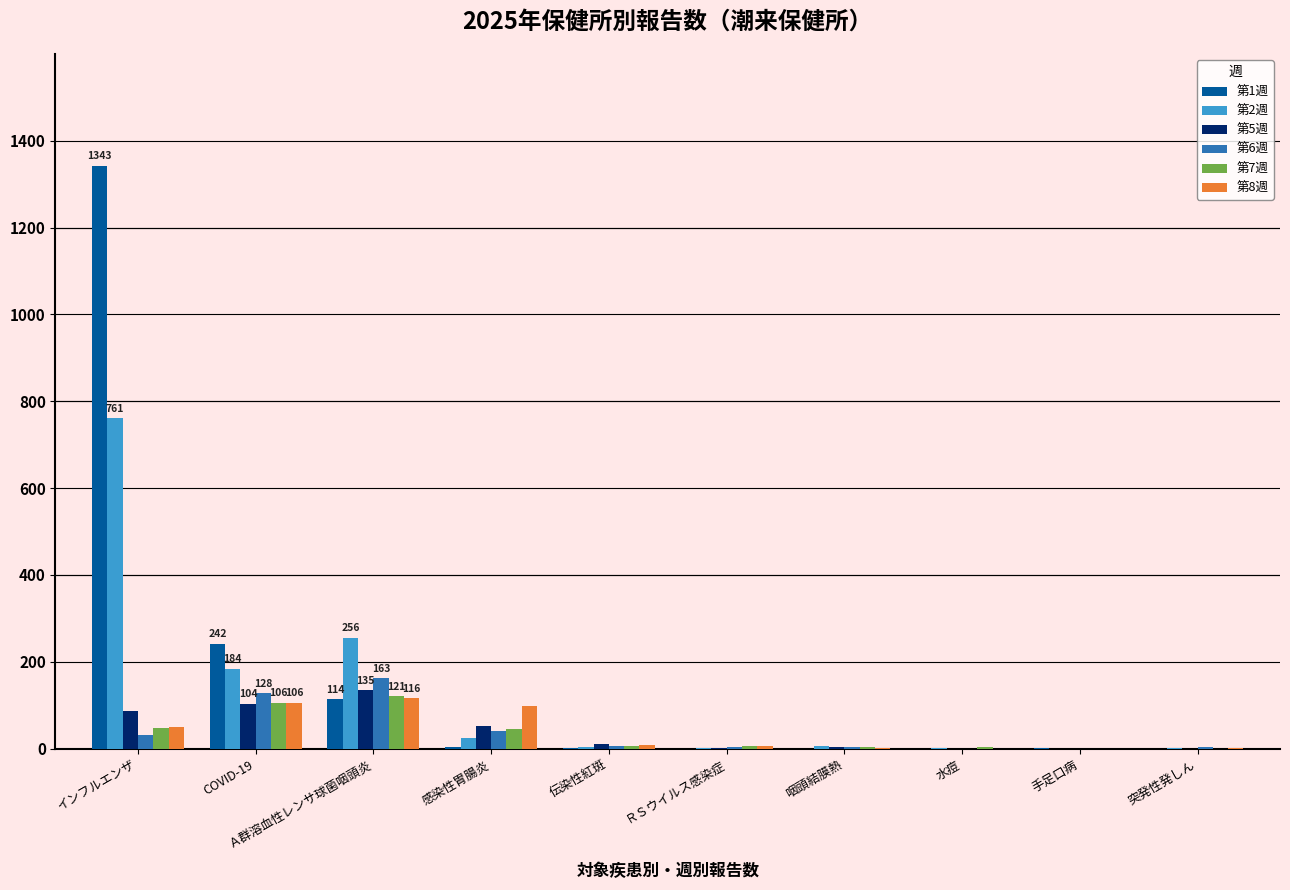

How many distinct data groups are displayed?

6